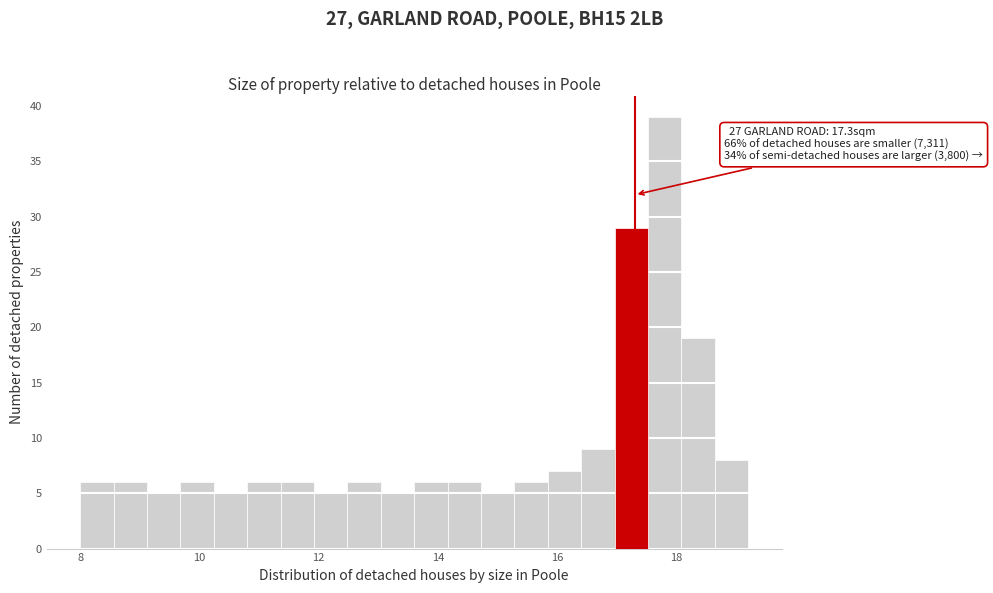

Read against the x-axis, roughly where is the centre of the tallest bar?

17.8